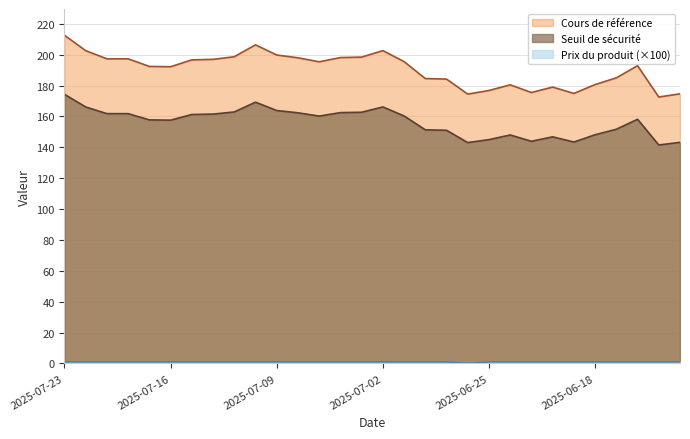

Is the value of Cours de référence at 2025-06-18 greater than the value of Seuil de sécurité at 2025-07-02?

Yes